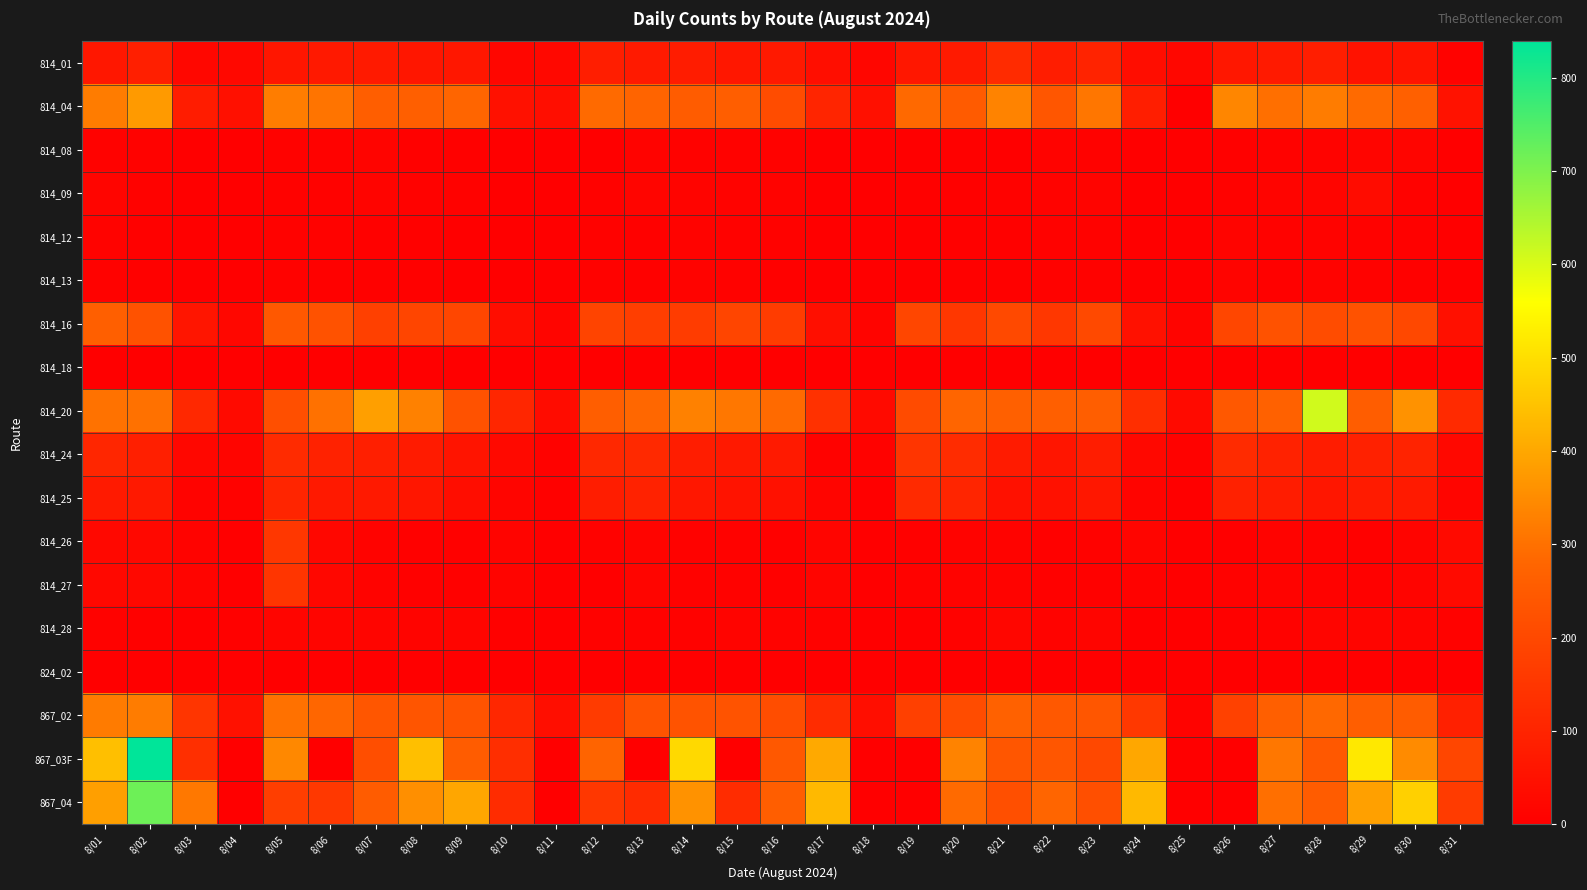

Rank the series by their maximum value, from lowest to highest.

824_02, 814_18, 814_12, 814_13, 814_08, 814_28, 814_09, 814_25, 814_01, 814_24, 814_27, 814_26, 814_16, 867_02, 814_04, 814_20, 867_04, 867_03F